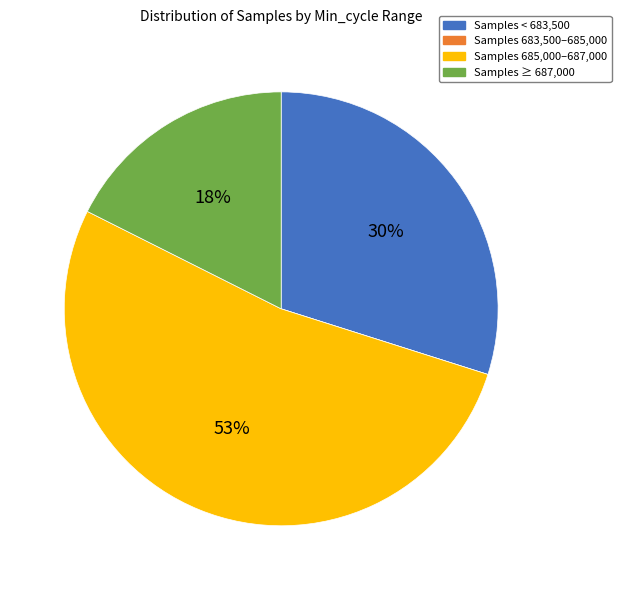

To the nearest percent, what is the average slice percentage?

25%